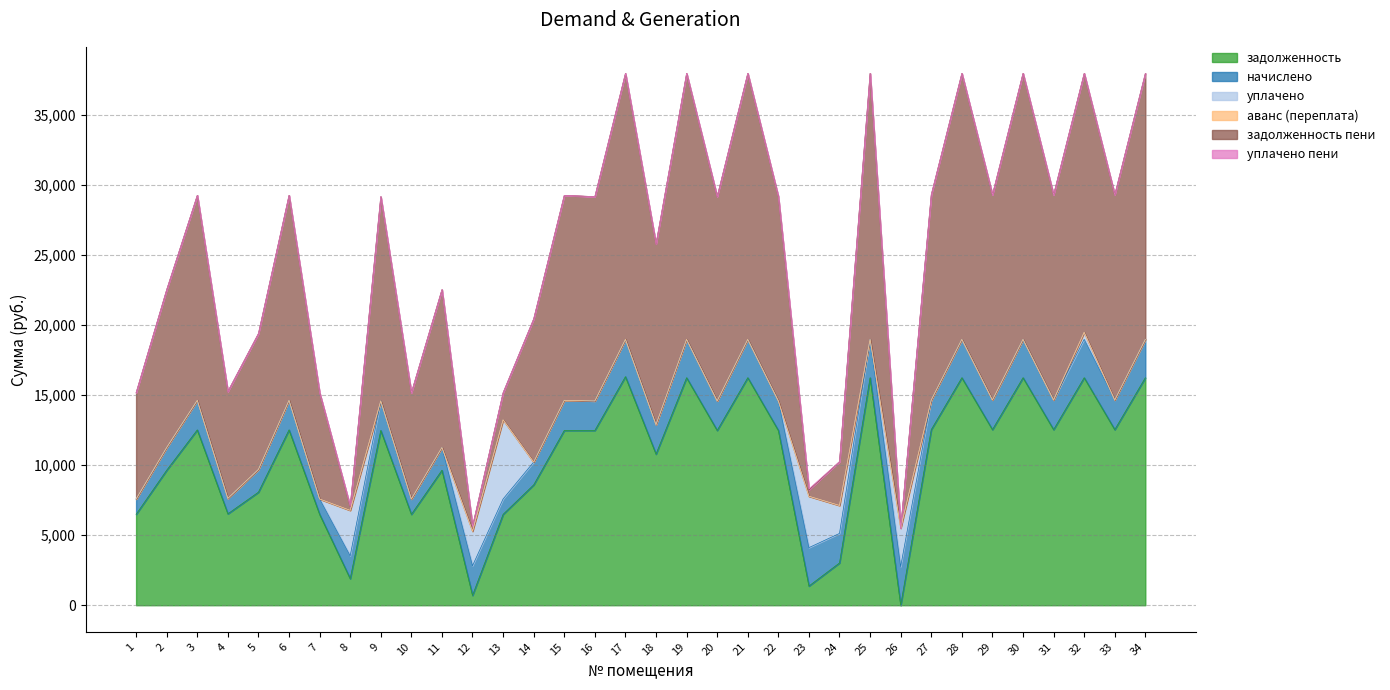

How many categories are shown in the chart?

34